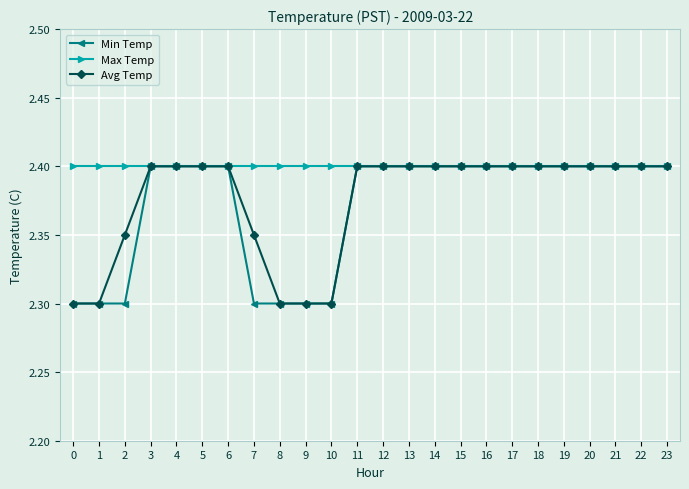

Is it true that Min Temp equals 2.4 at 13?

True